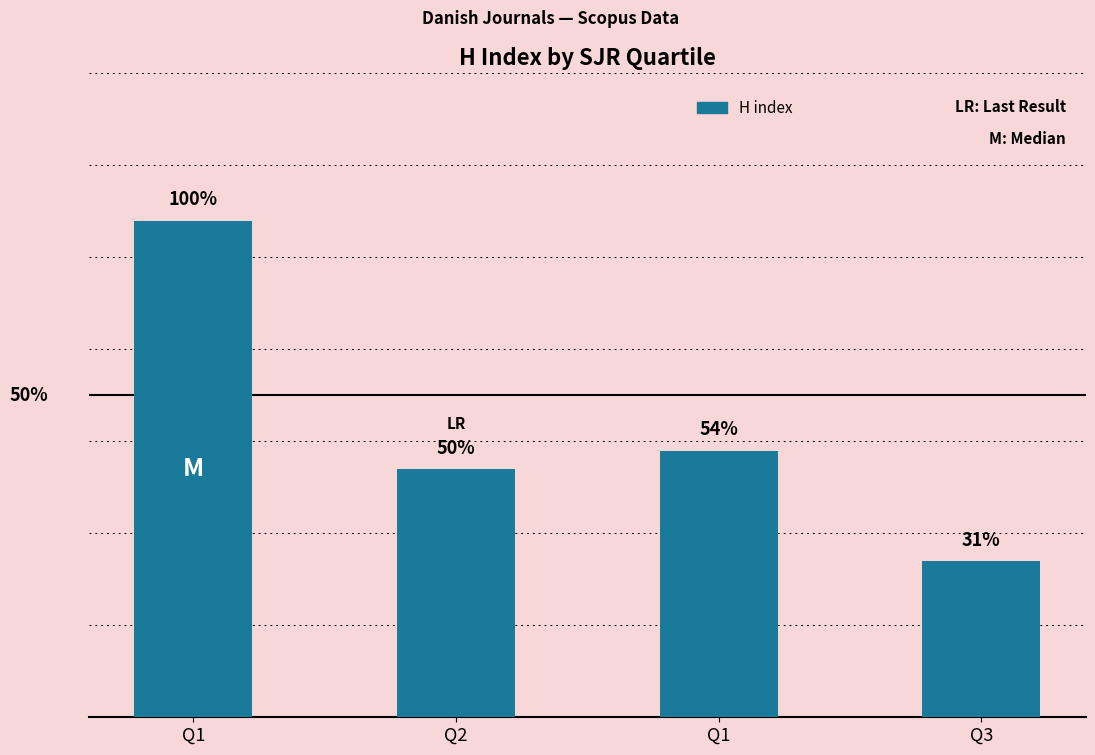

Are the bars horizontal?

No